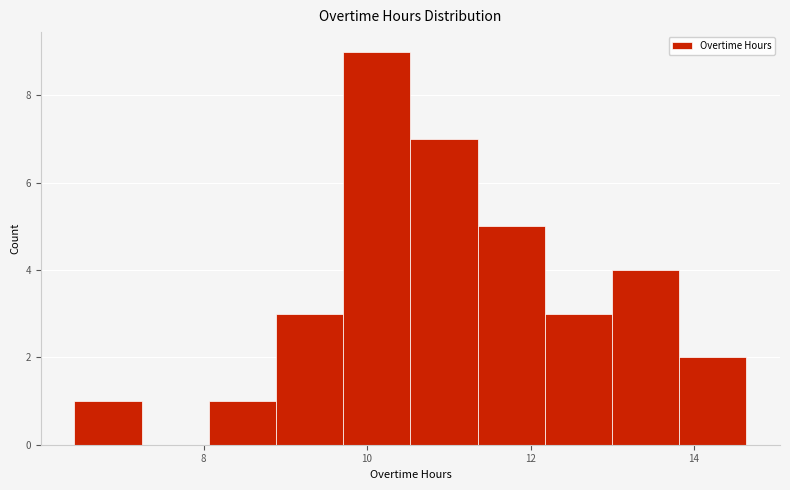

Over which range of the x-axis is the bar tallest?

9.8 to 10.6